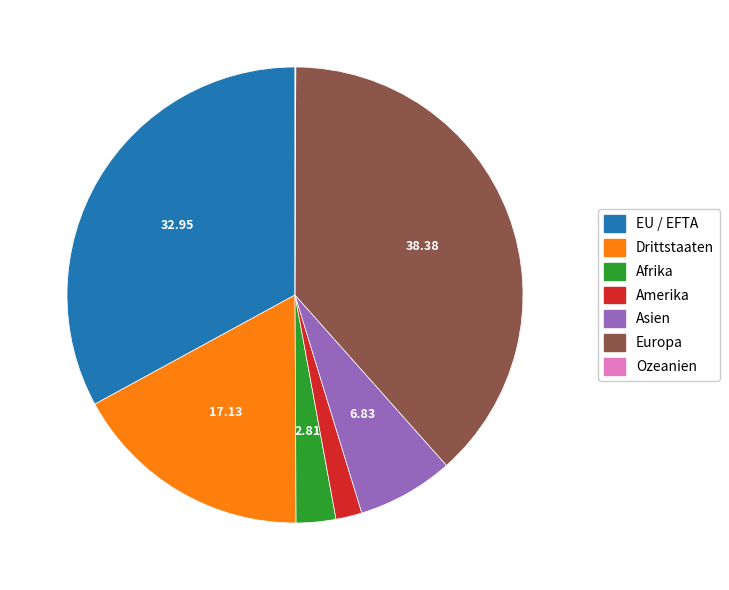

Approximately how many times larger is the value at Drittstaaten compared to EU / EFTA?

0.5